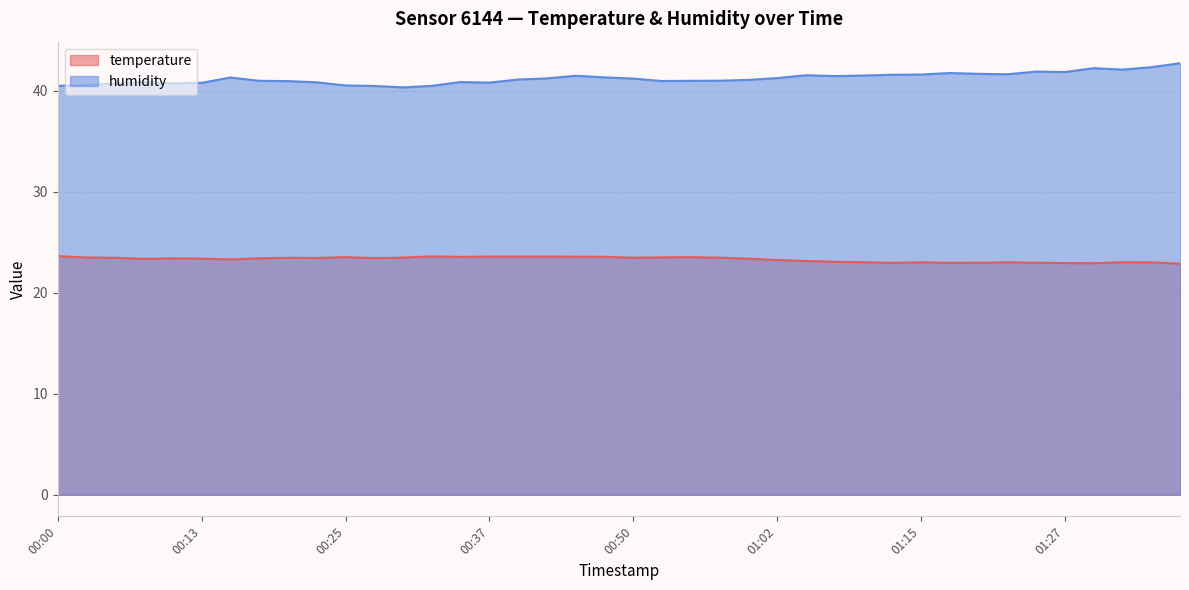

How many interior local valleys does the temperature series have?

9